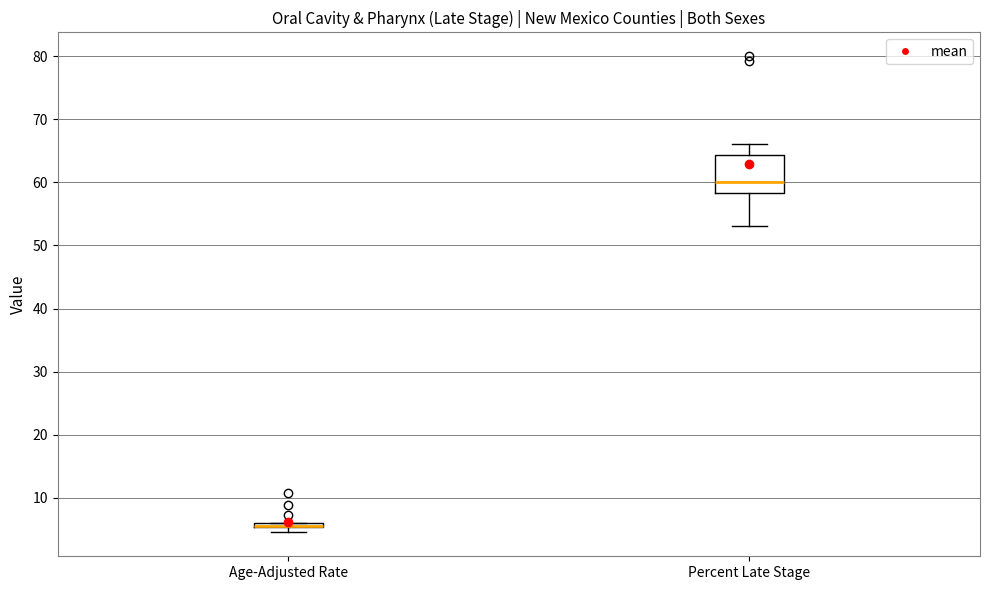

Where is the upper edge of the box for Age-Adjusted Rate on the y-axis? The values are not printed on the chart, so give them approximately, as read against the axis.

6